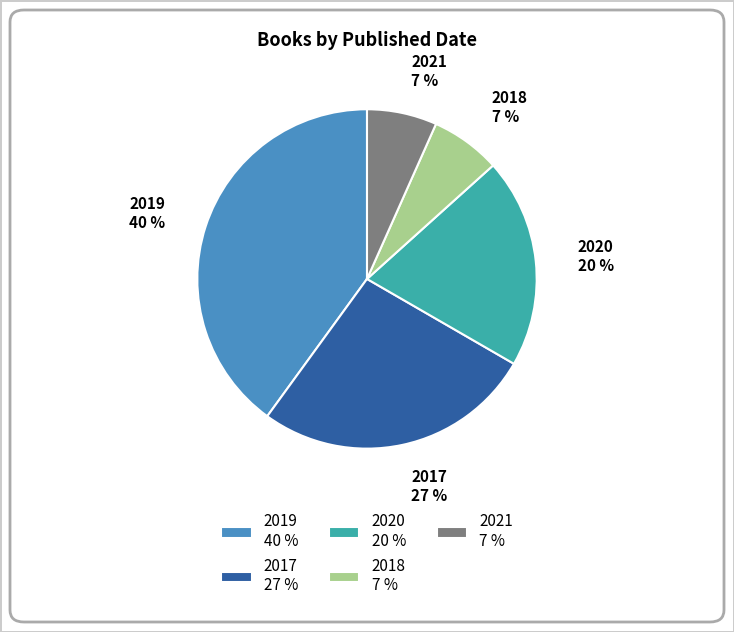

True or false: 2019 accounts for 45% of the total.

False